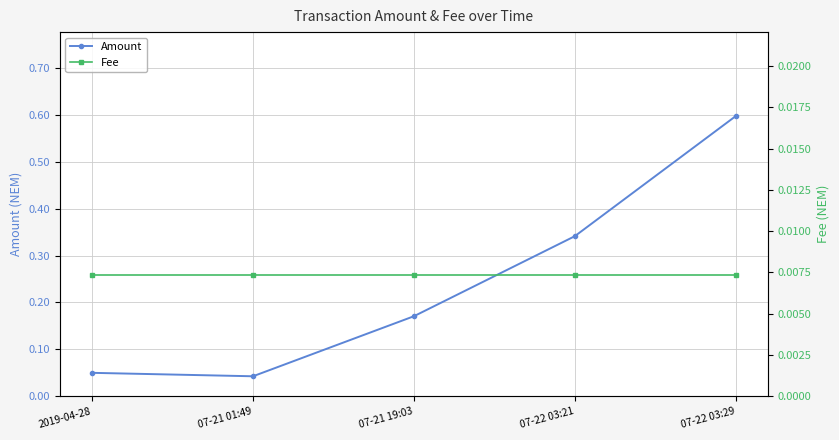

What is the label of the 3rd point from the right?

07-21 19:03